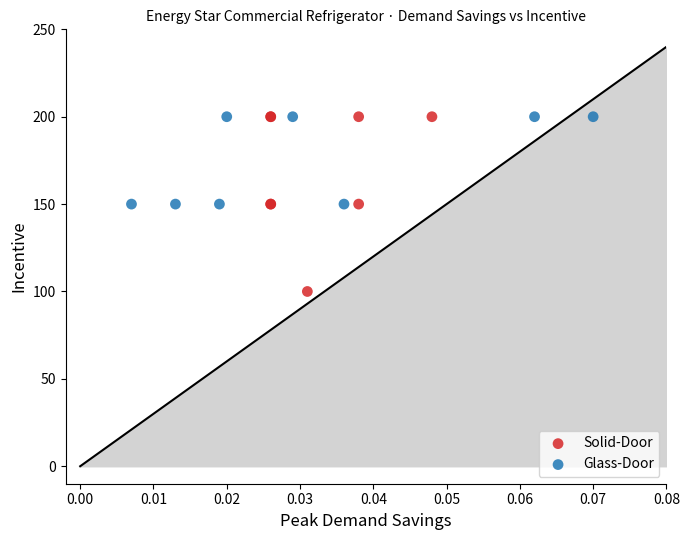

What are all the series names shown in the legend?

Solid-Door, Glass-Door